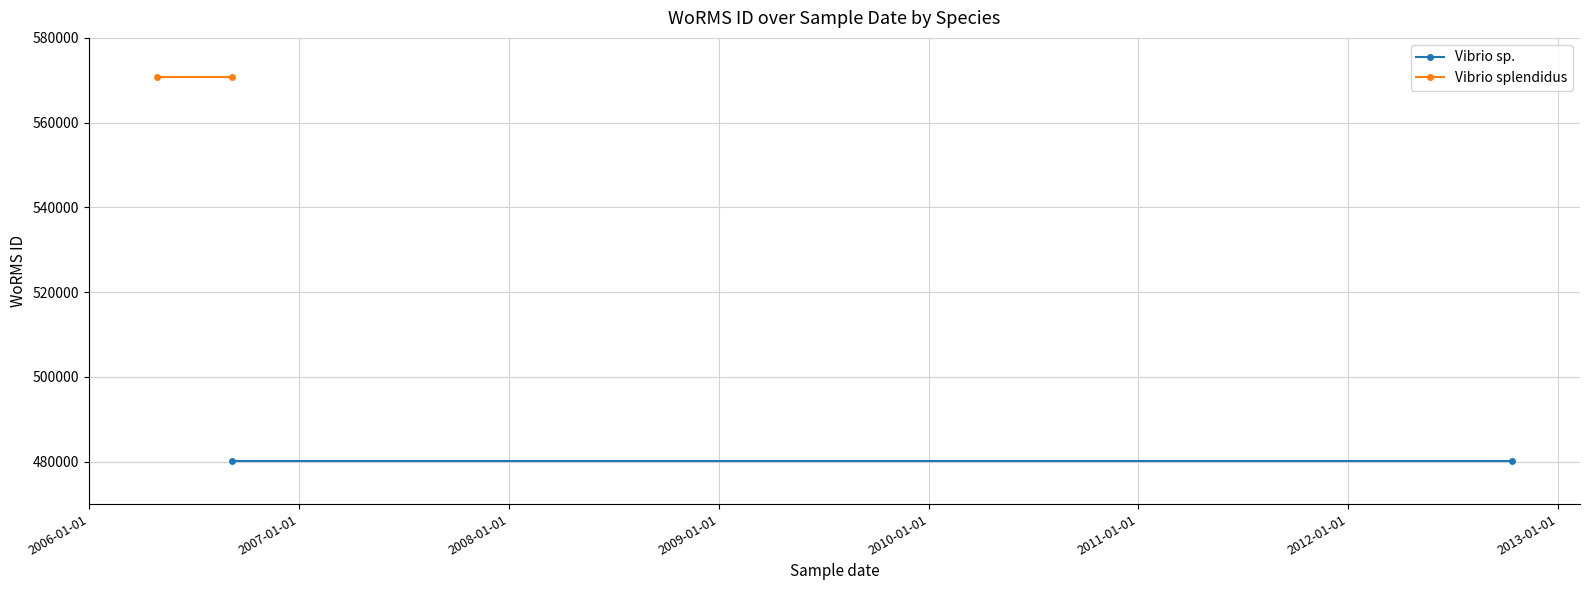

Which series changed the most between 2005-01-01 and 2006-01-01?

Vibrio sp.